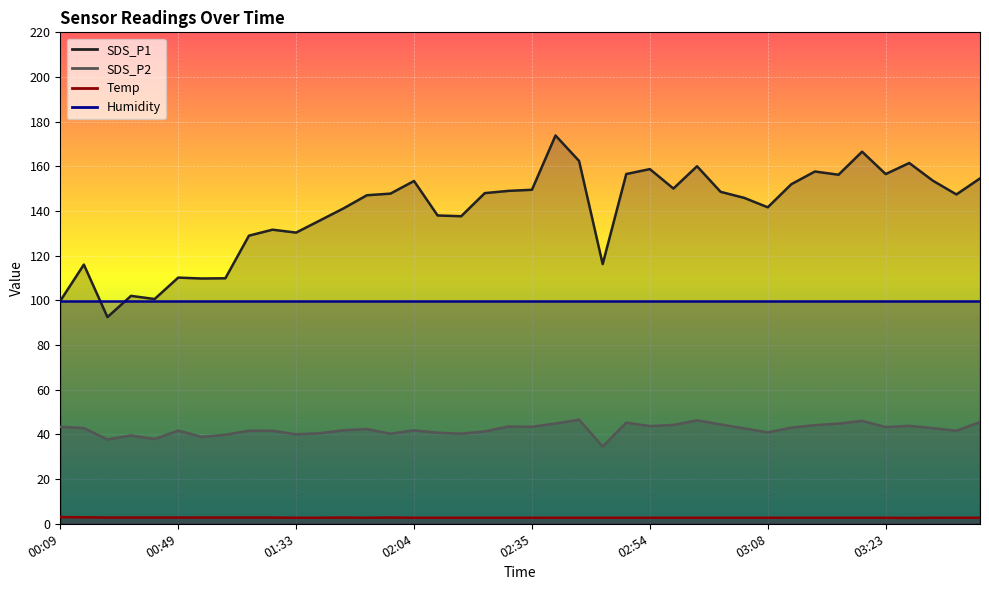

Which series changed the most between 03:17 and 03:45?

SDS_P1